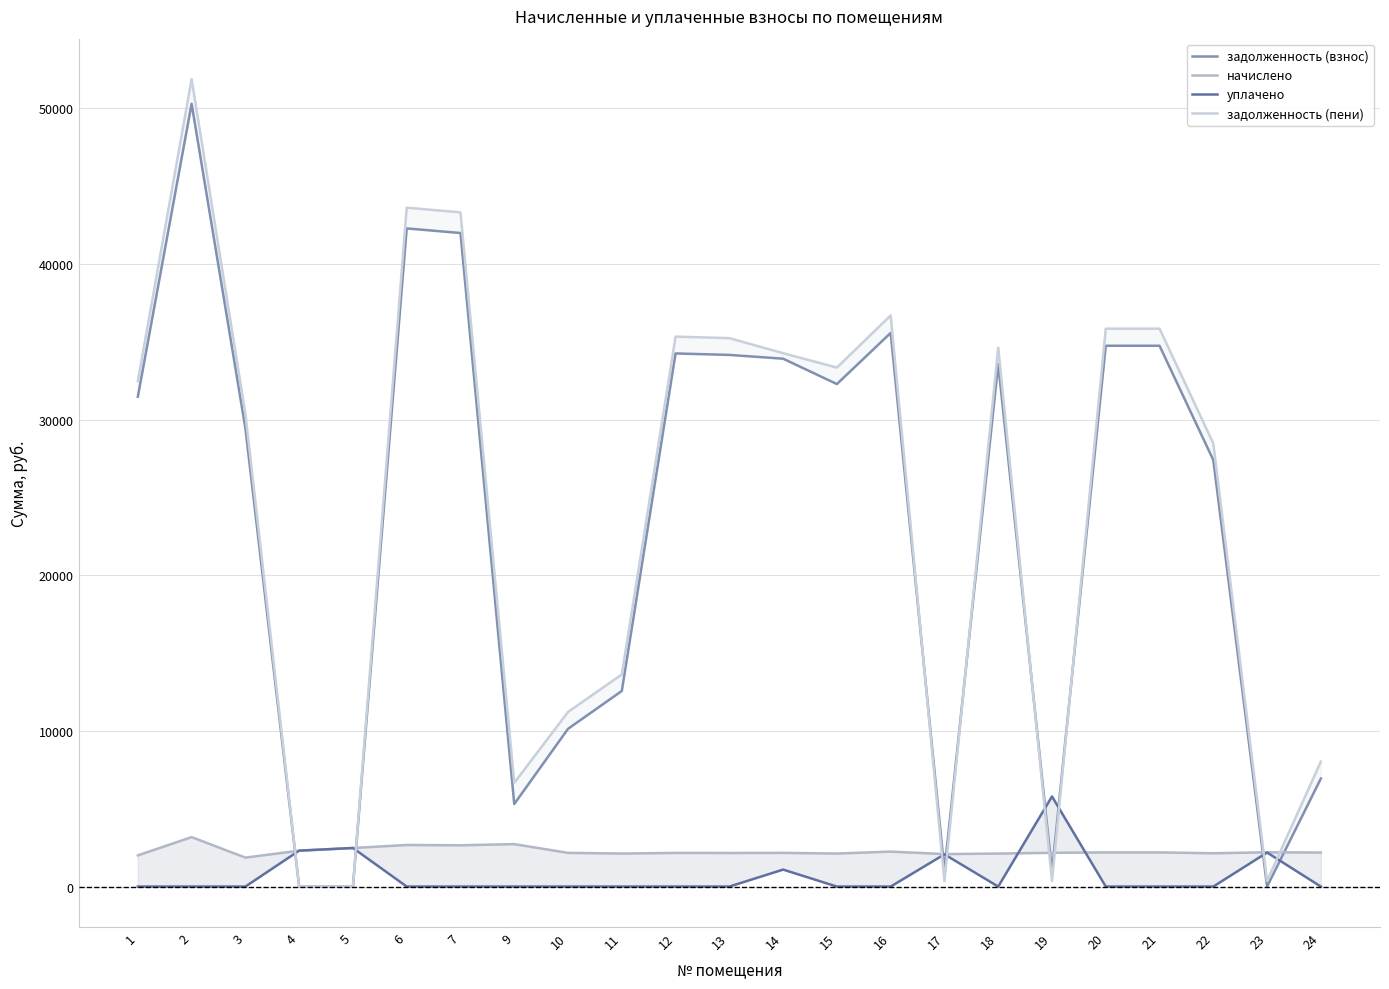

At which category is the sum across all series the highest?

2